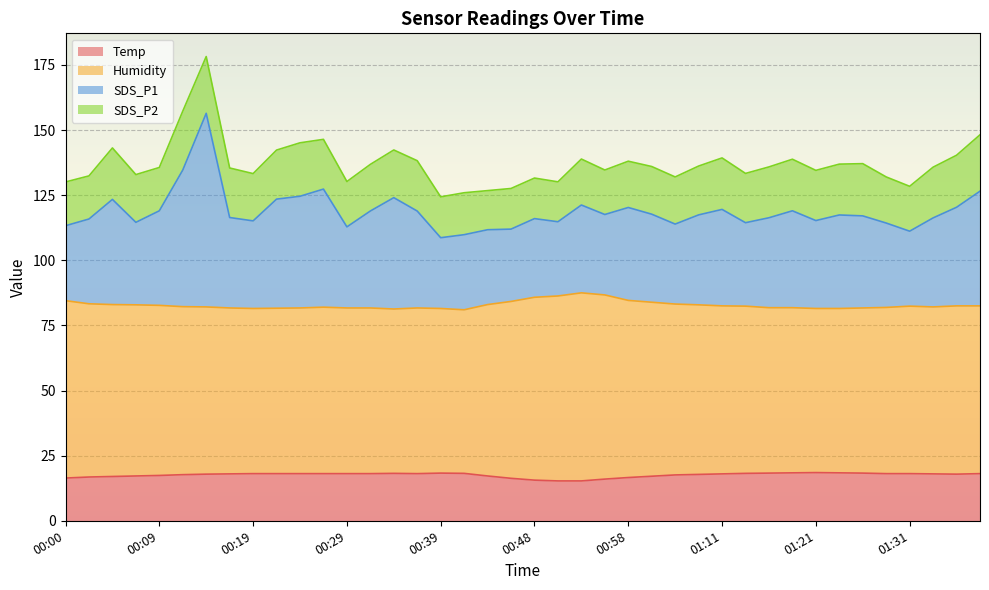

Which category has the highest value across all series?

00:14